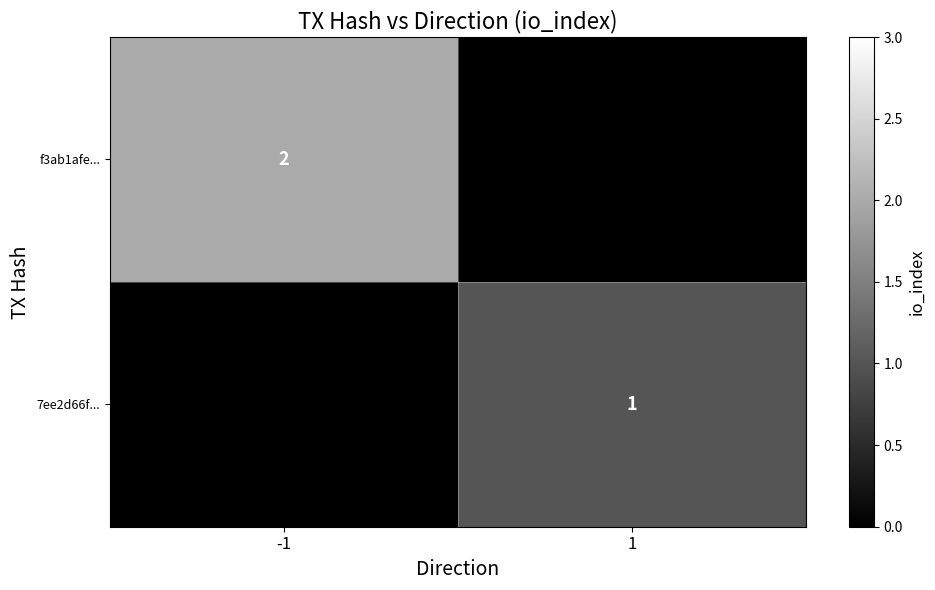

The value of f3ab1afe... at -1 is 2. True or false?

True